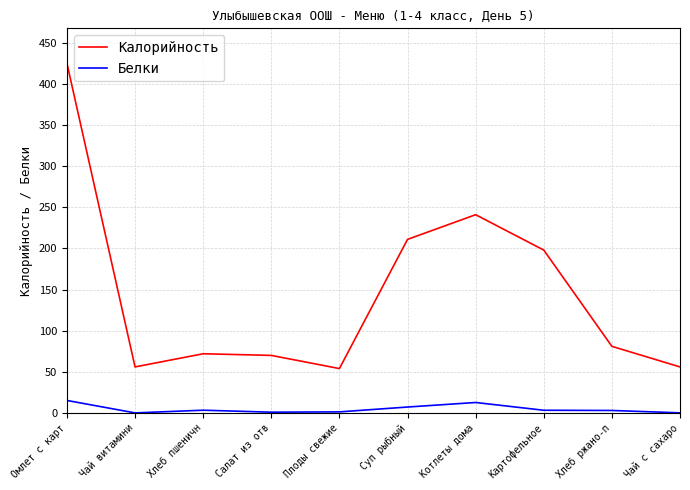

Which category has the highest value in the Калорийность series?

Омлет с карт